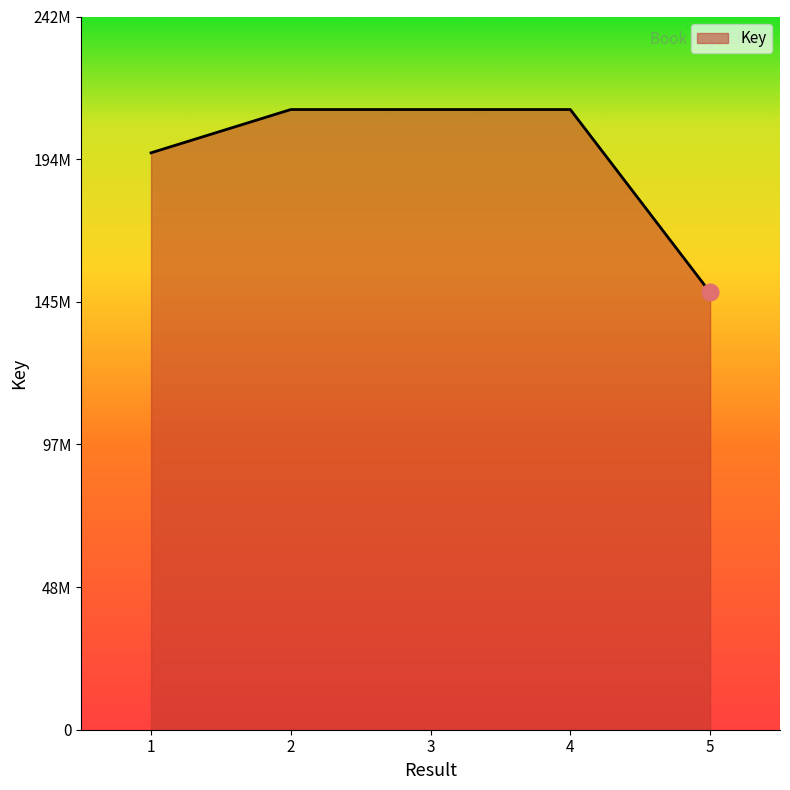

Does the chart have visible grid lines?

No